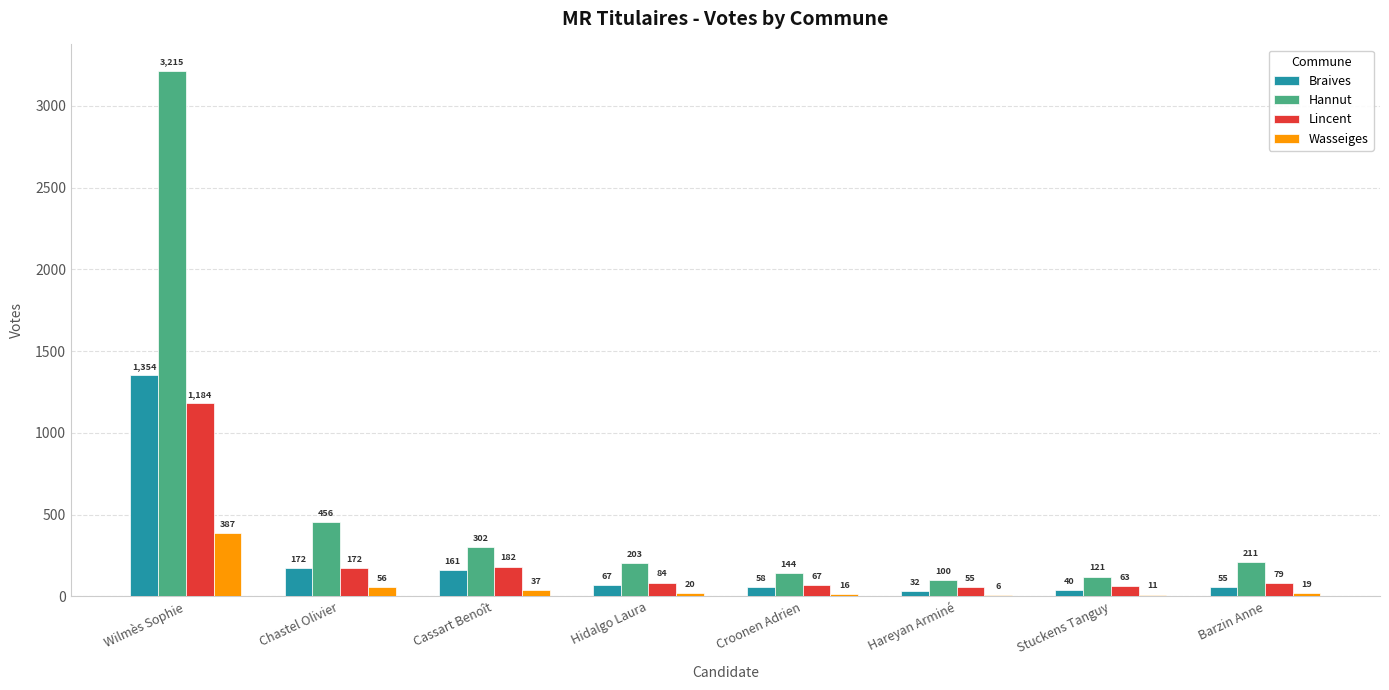

At which label does Wasseiges reach its peak?

Wilmès Sophie